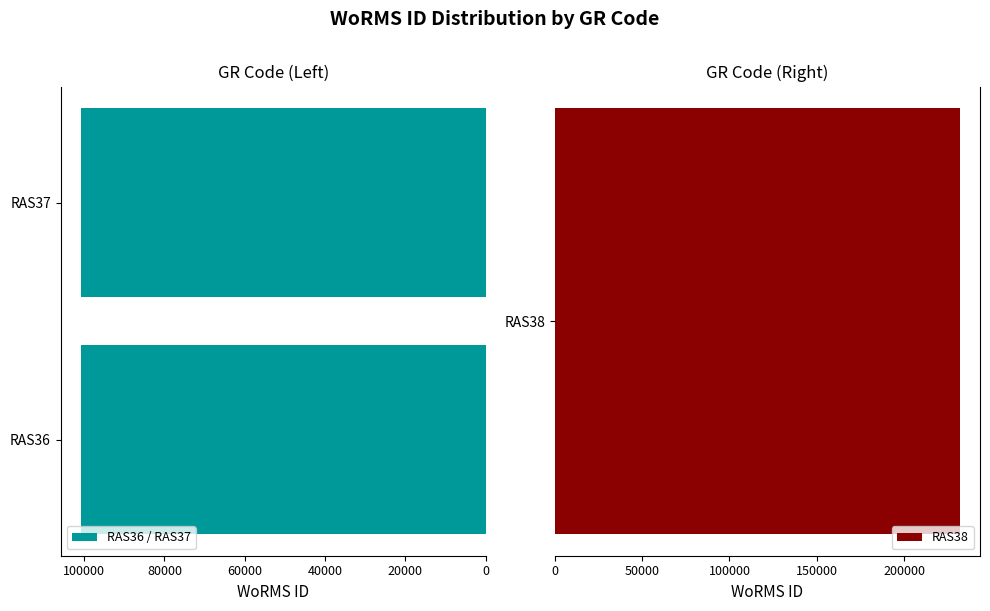

Count the values in the range 100803 to 100808.

2